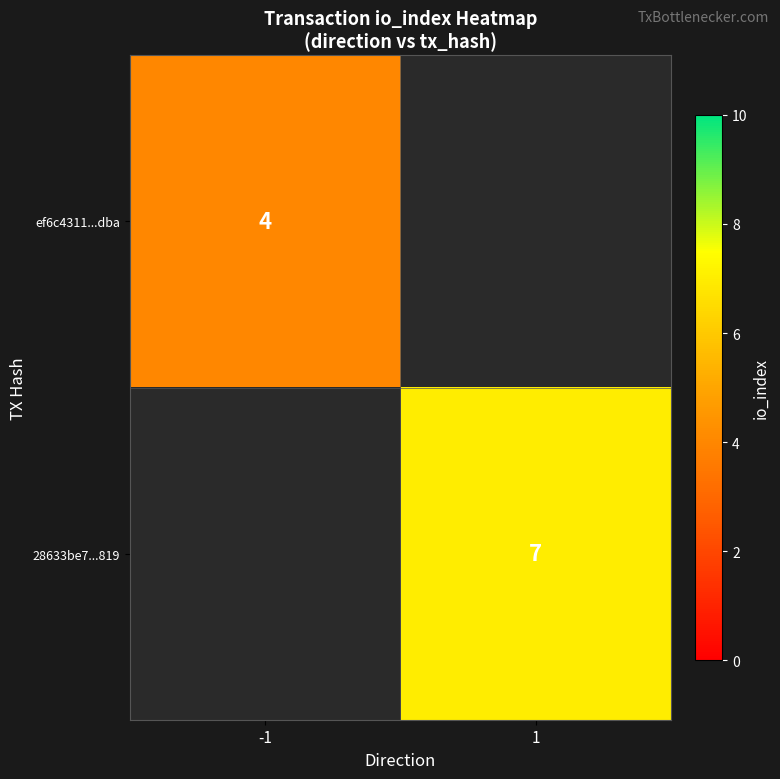

True or false: ef6c4311...dba has a value of 4 at -1.

True